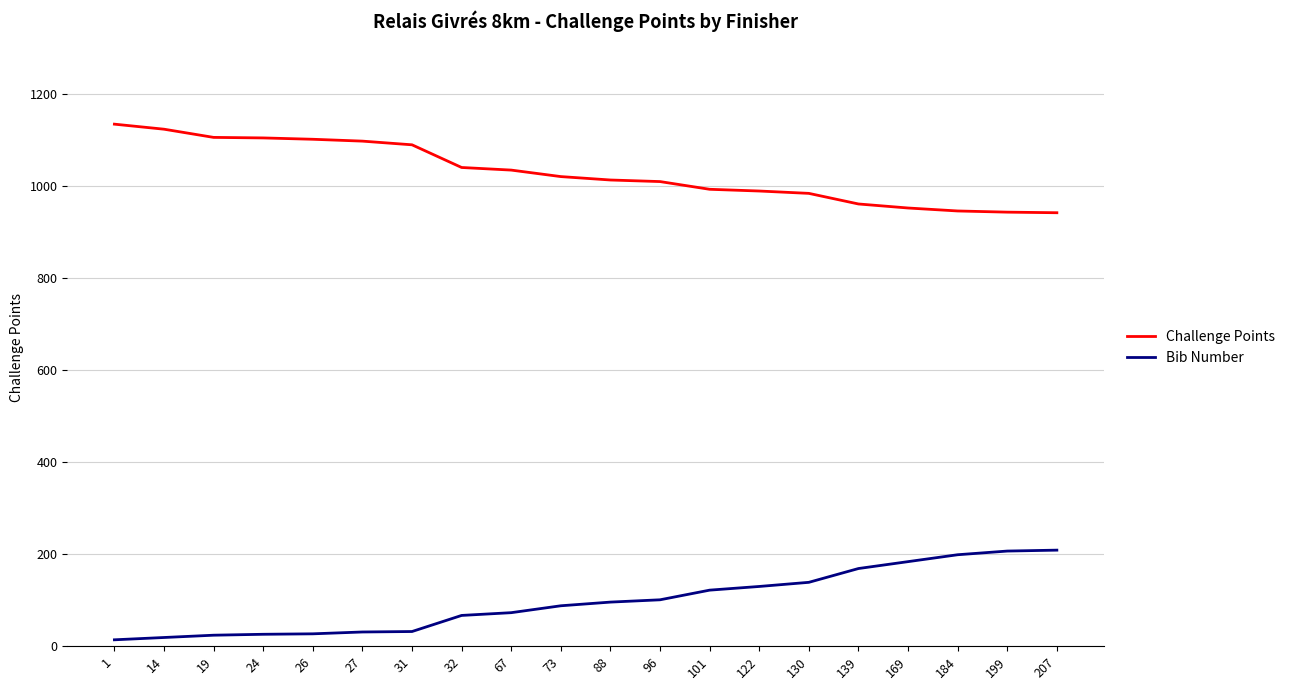

What is the difference between the highest and lowest values at 101?

871.8